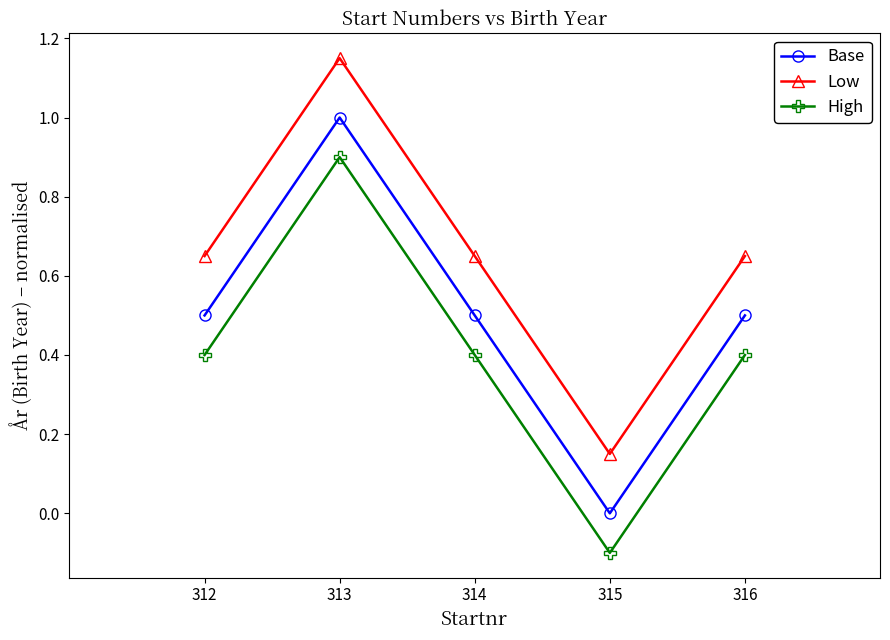

What is the sum of the Base values at 315 and 313?

1.0